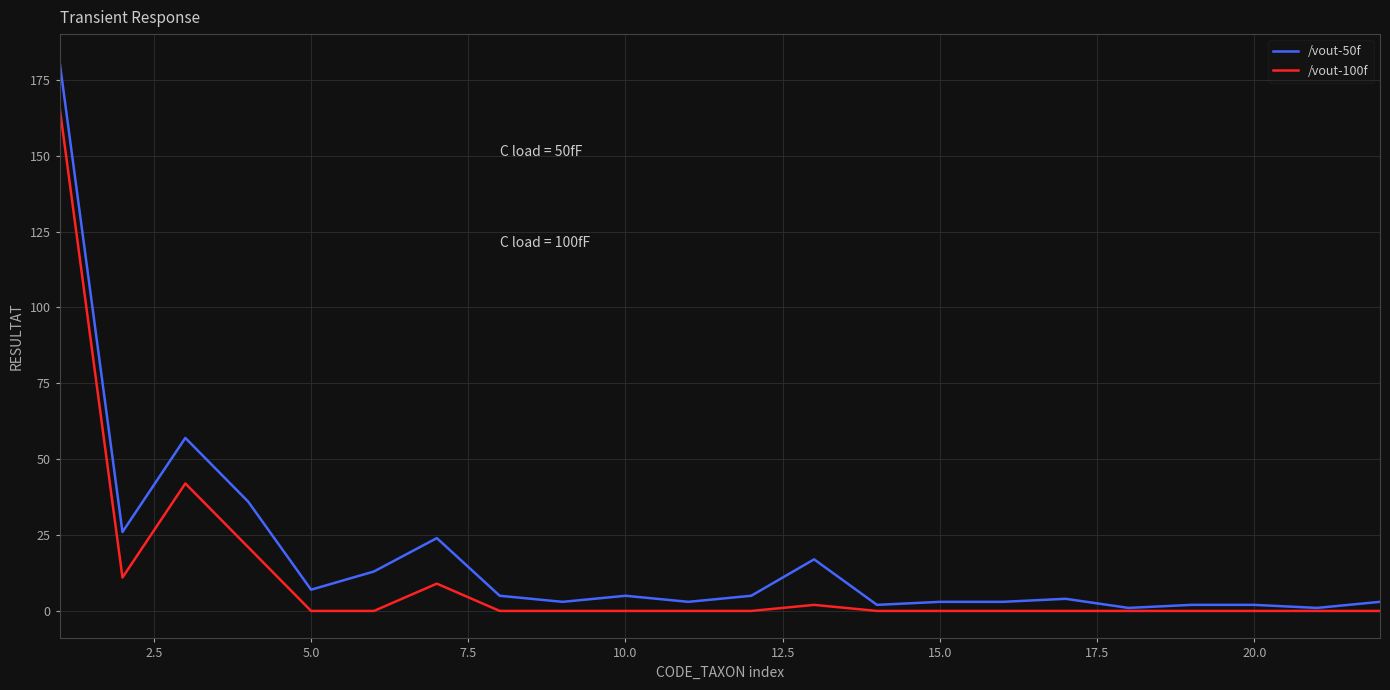

Rank the series by their maximum value, from lowest to highest.

/vout-100f, /vout-50f